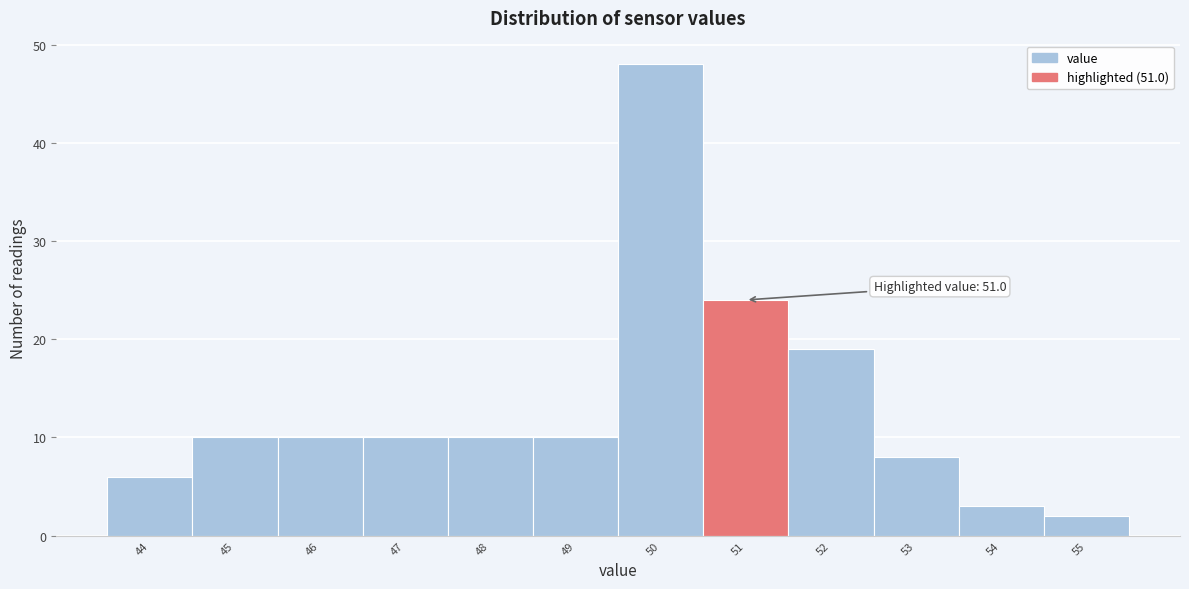

Reading left to right, what are all the values shown in this chart?

44=6	45=10	46=10	47=10	48=10	49=10	50=48	51=24	52=19	53=8	54=3	55=2